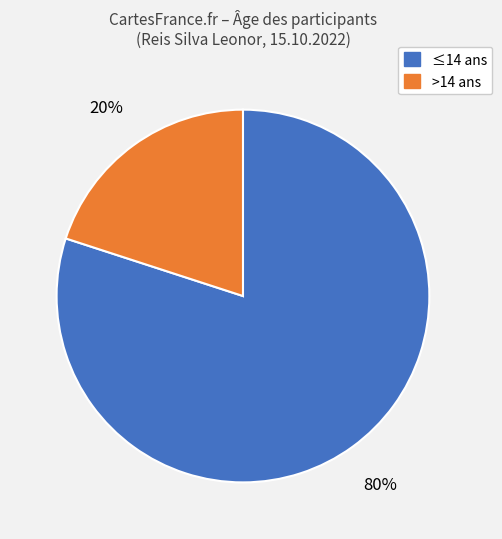

Is there any slice that represents more than half of the pie?

Yes